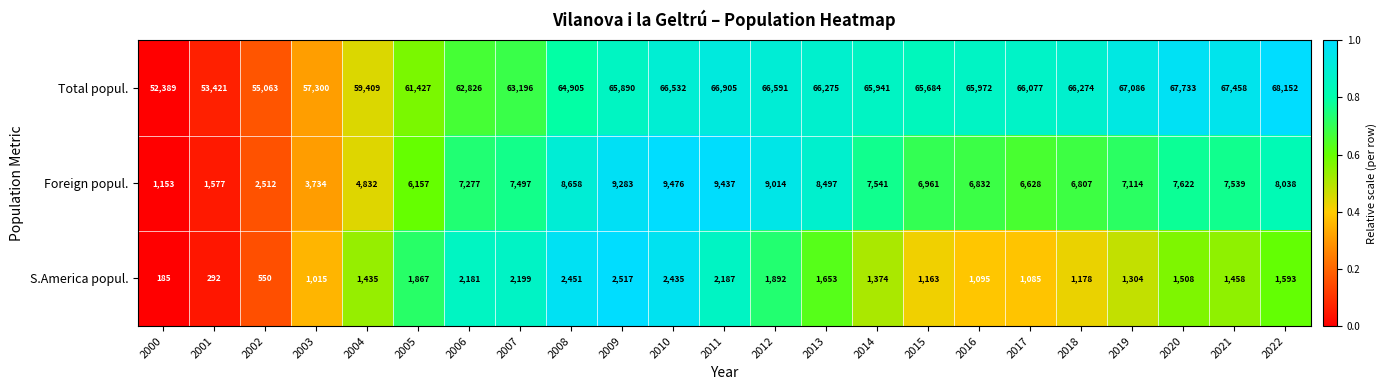

Is it true that Total popul. equals 14751 at 2002?

False